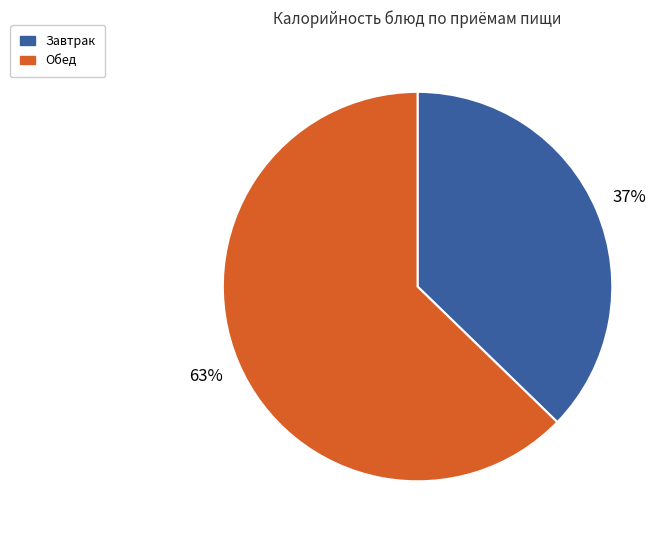

Count the number of slices in the pie.

2